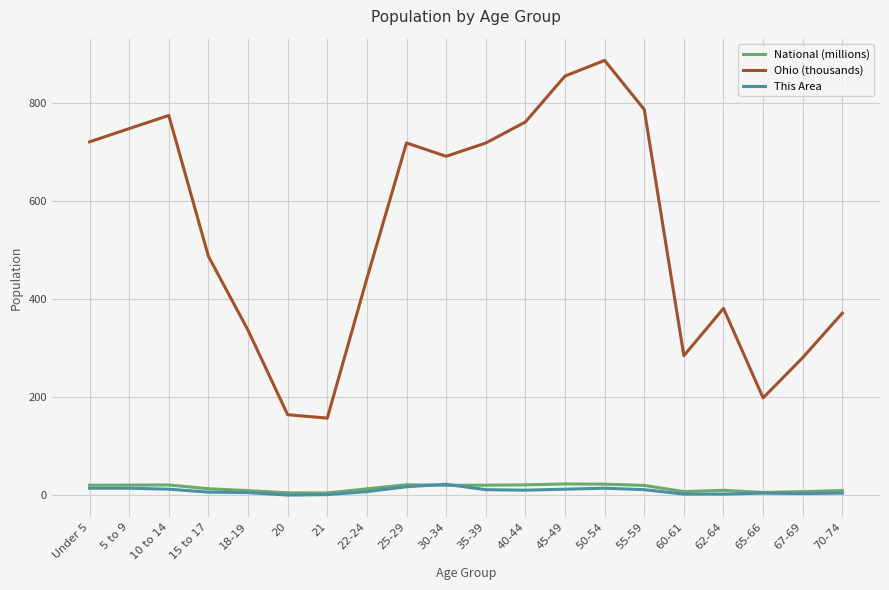

What position from the left is 21?

7